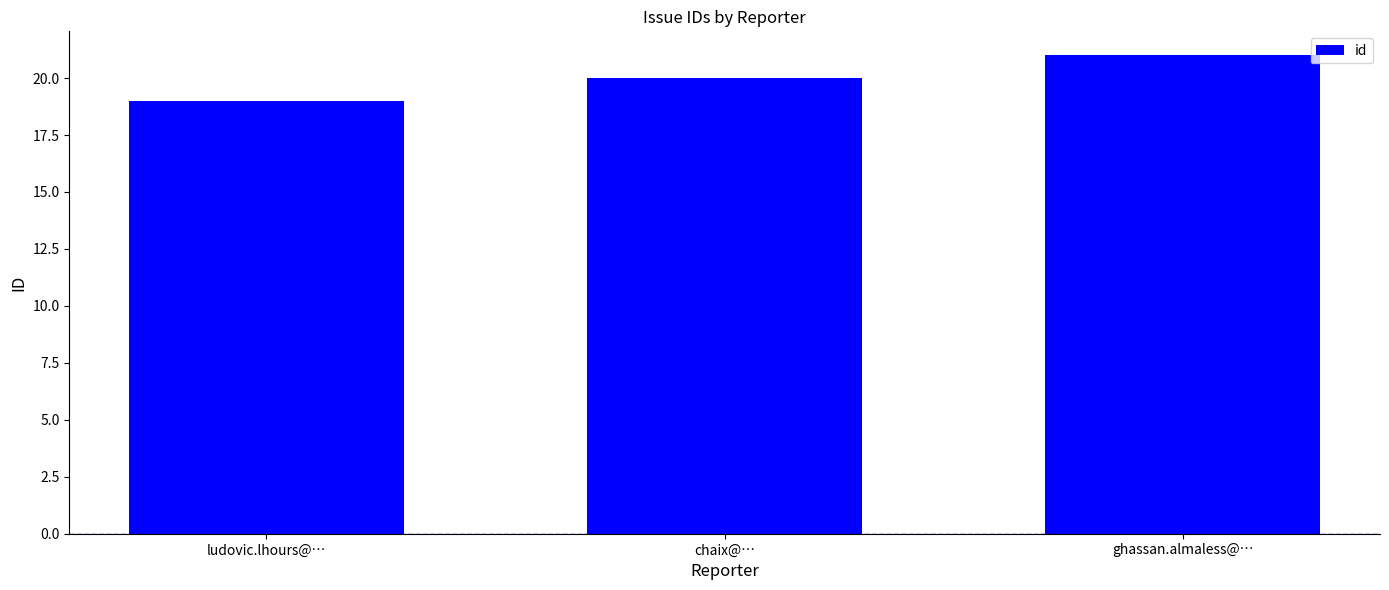

What is the approximate value at chaix@…?

20